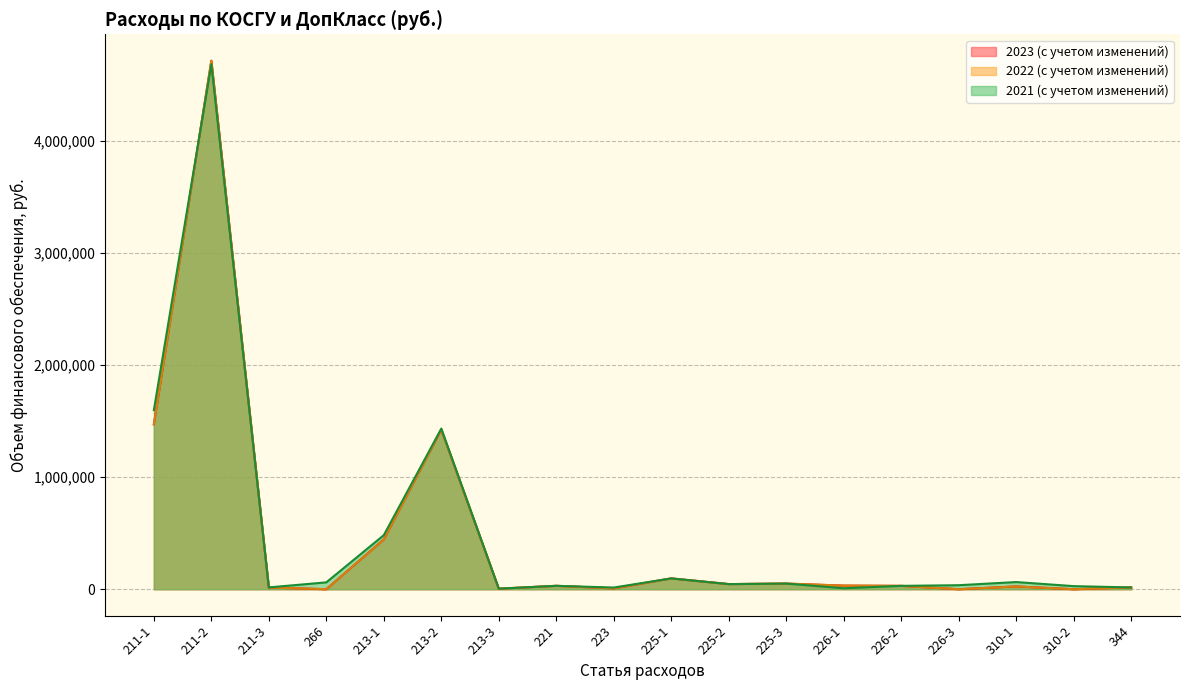

Which has a higher value, 211-2 or 223?

211-2